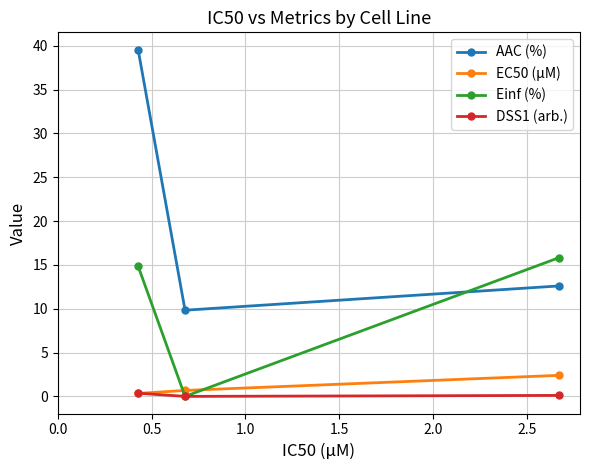

How many distinct data groups are displayed?

4